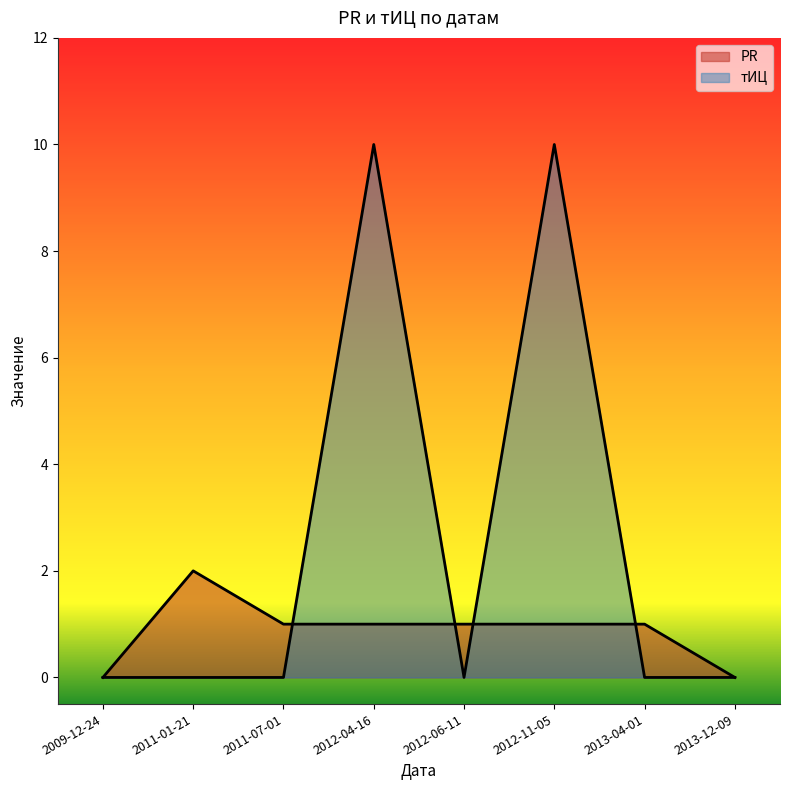

What is the difference between the тИЦ values at 2012-11-05 and 2013-12-09?

10